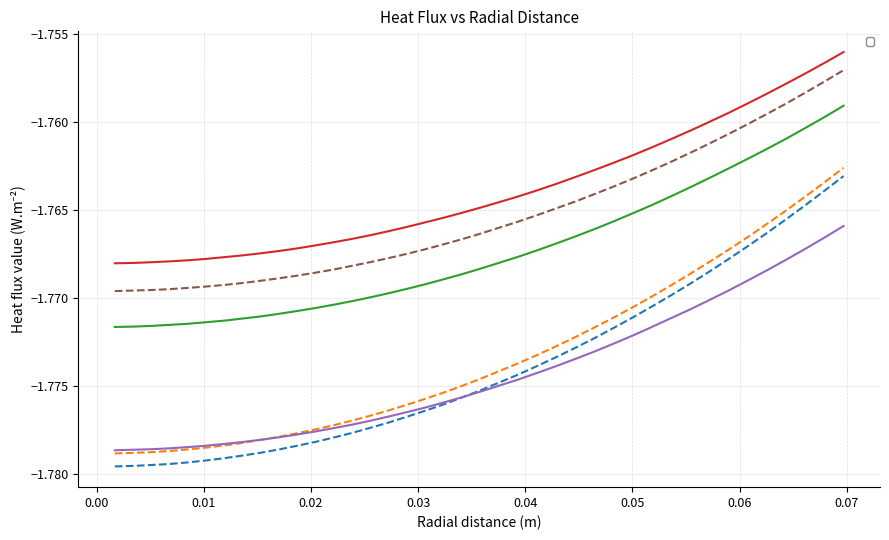

How many distinct data groups are displayed?

6